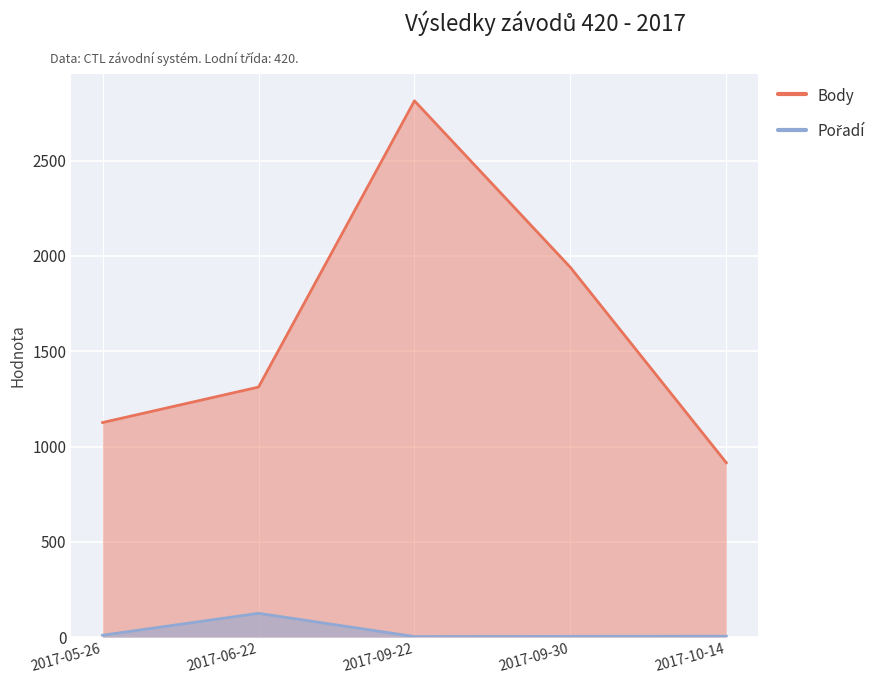

At which label is Pořadí closest to 64?

2017-05-26